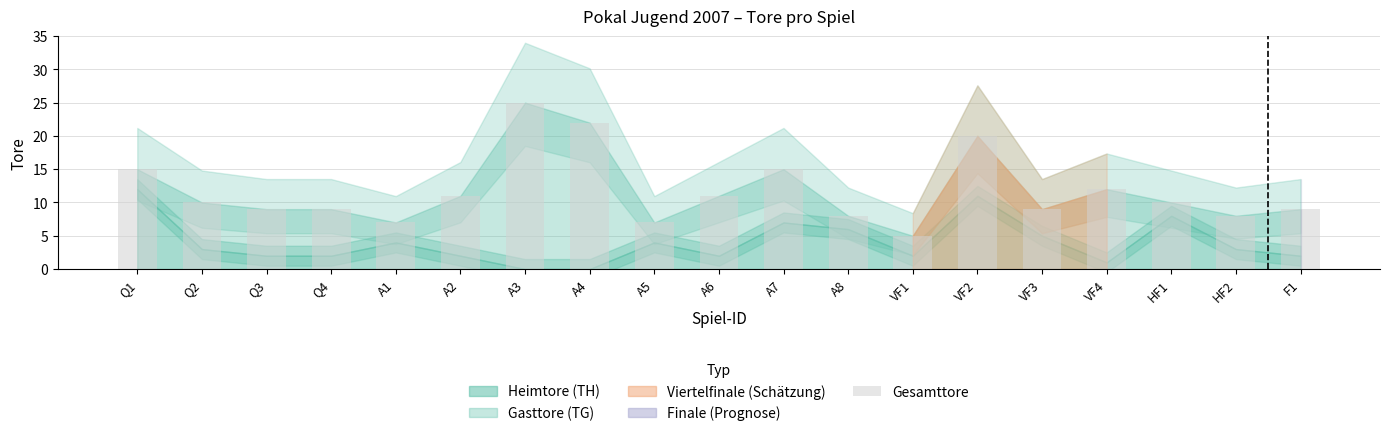

Is it true that the value at A3 is 42?

False